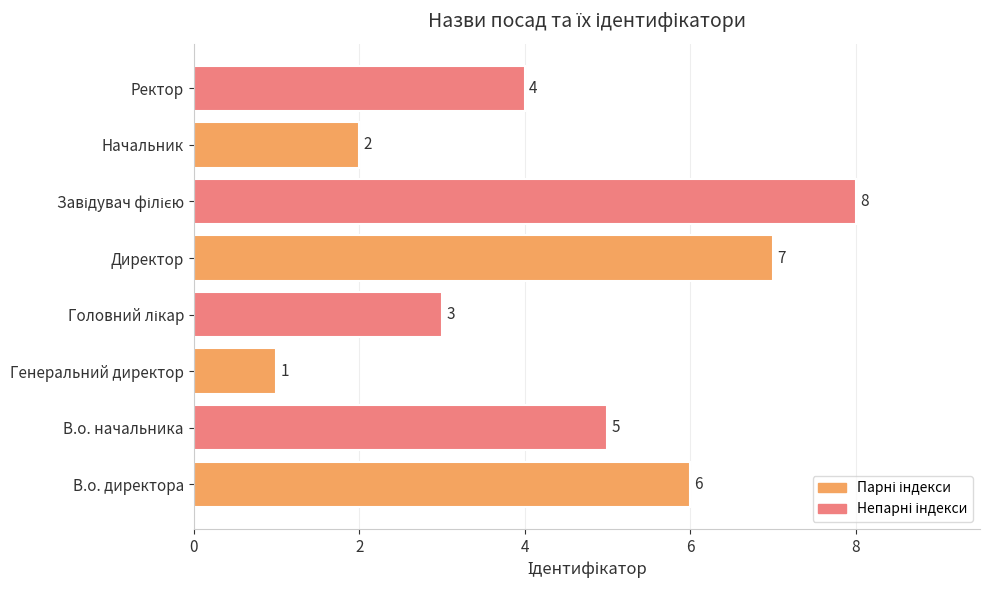

At which label is the value closest to 4?

Ректор